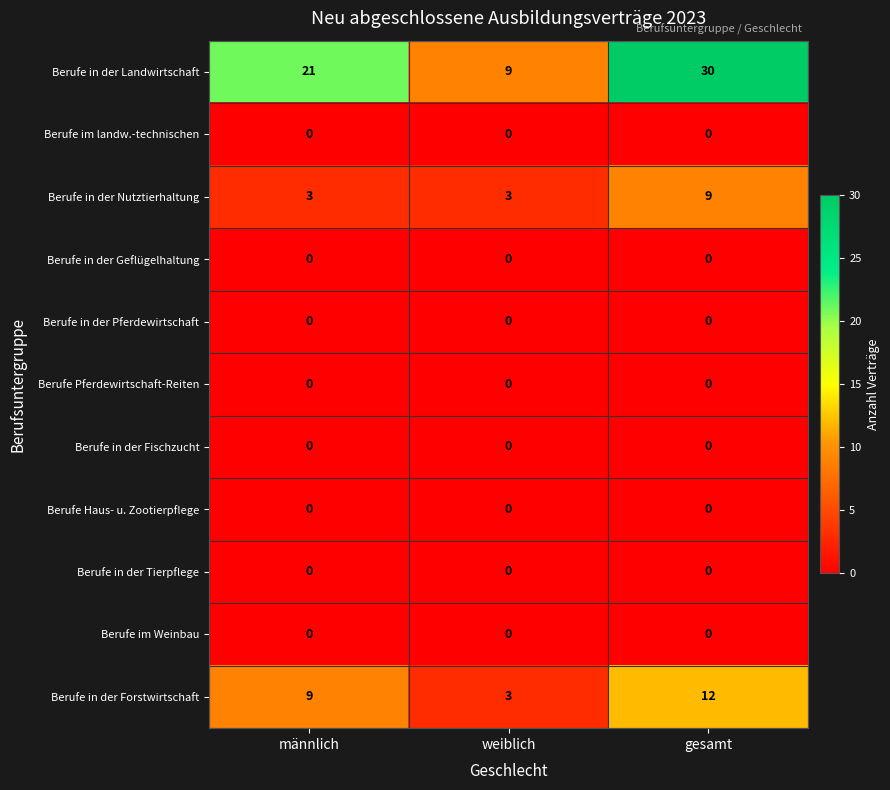

At which category is the sum across all series the highest?

gesamt